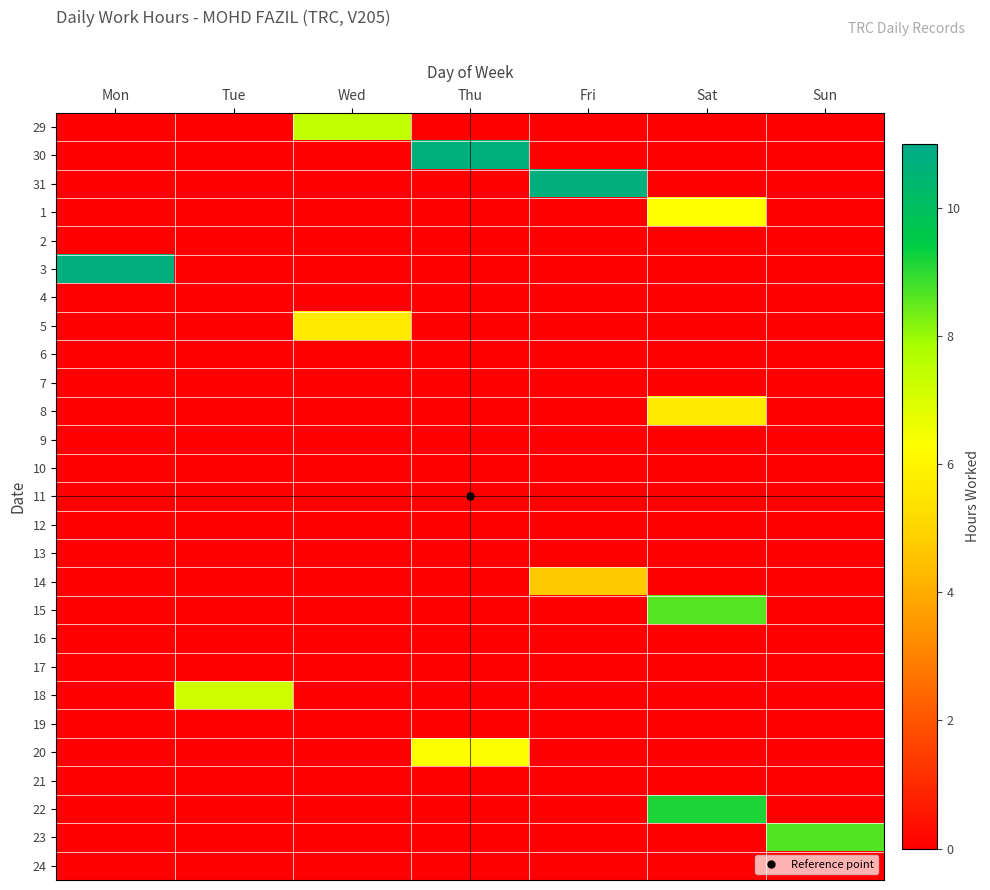

Which series has the largest range (max minus min)?

3